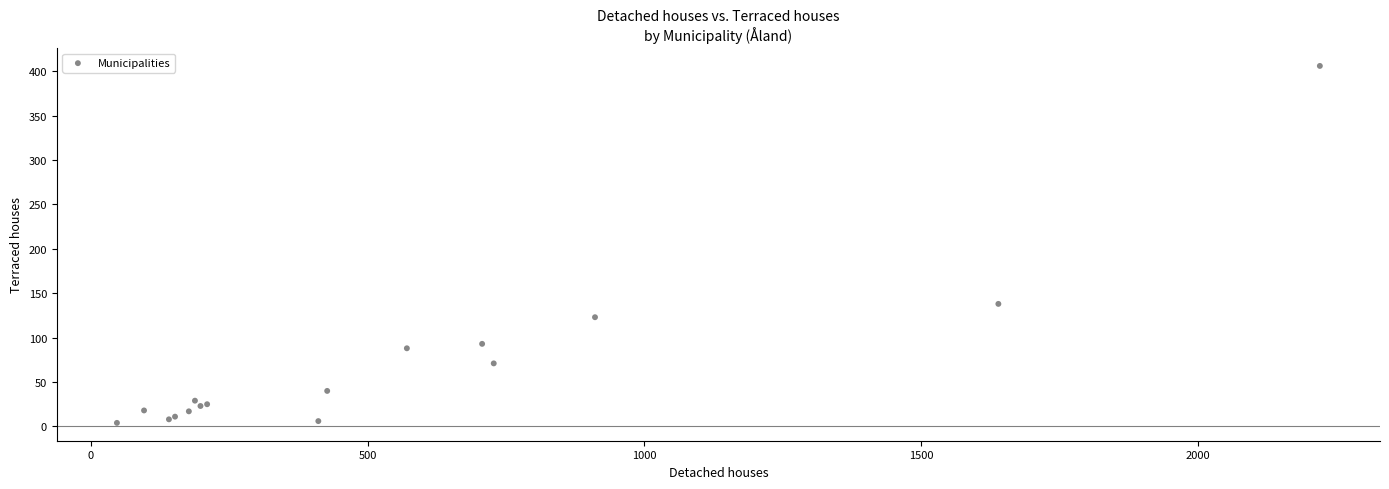

What Y value in the scatter plot is closest to 205?

138